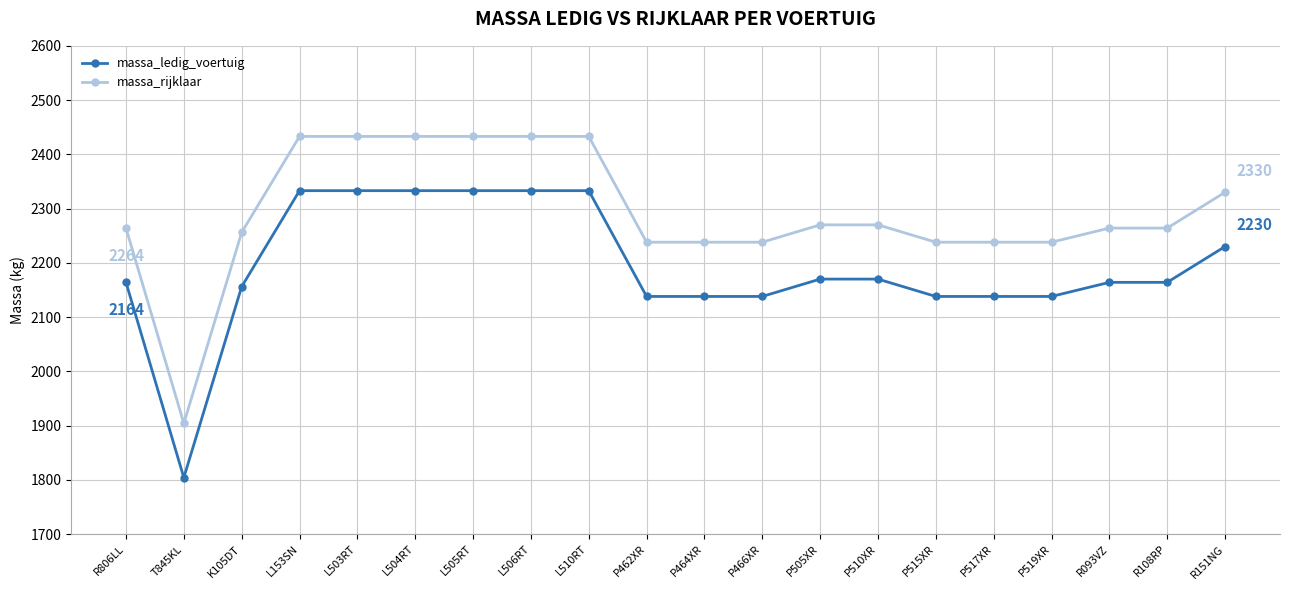

What is the label of the 10th point from the right?

P464XR